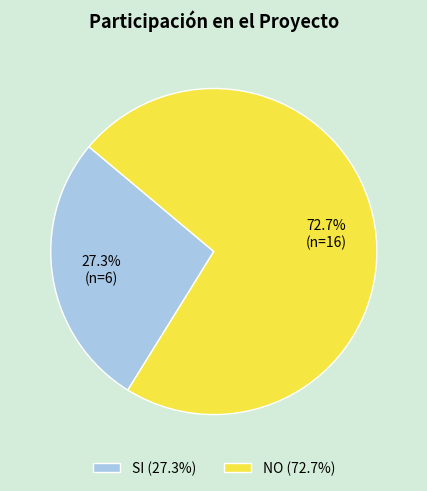

What percentage is the NO slice, to the nearest percent?

73%